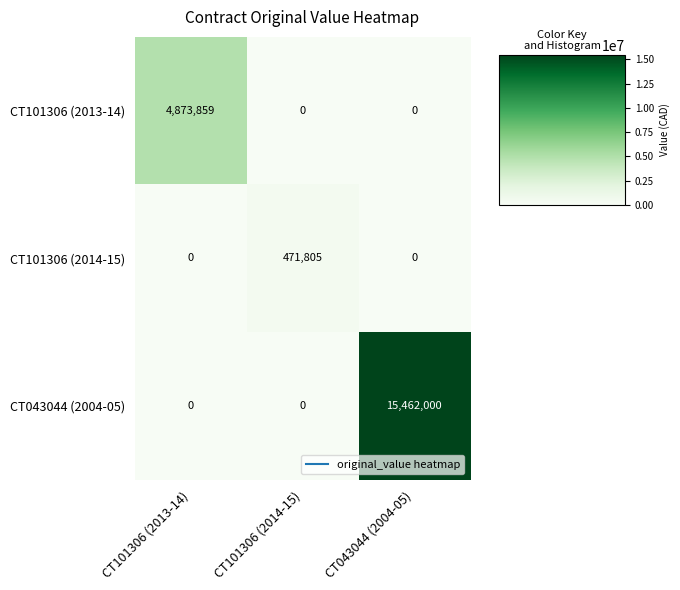

True or false: CT043044 (2004-05) has a value of 0 at CT101306 (2014-15).

True